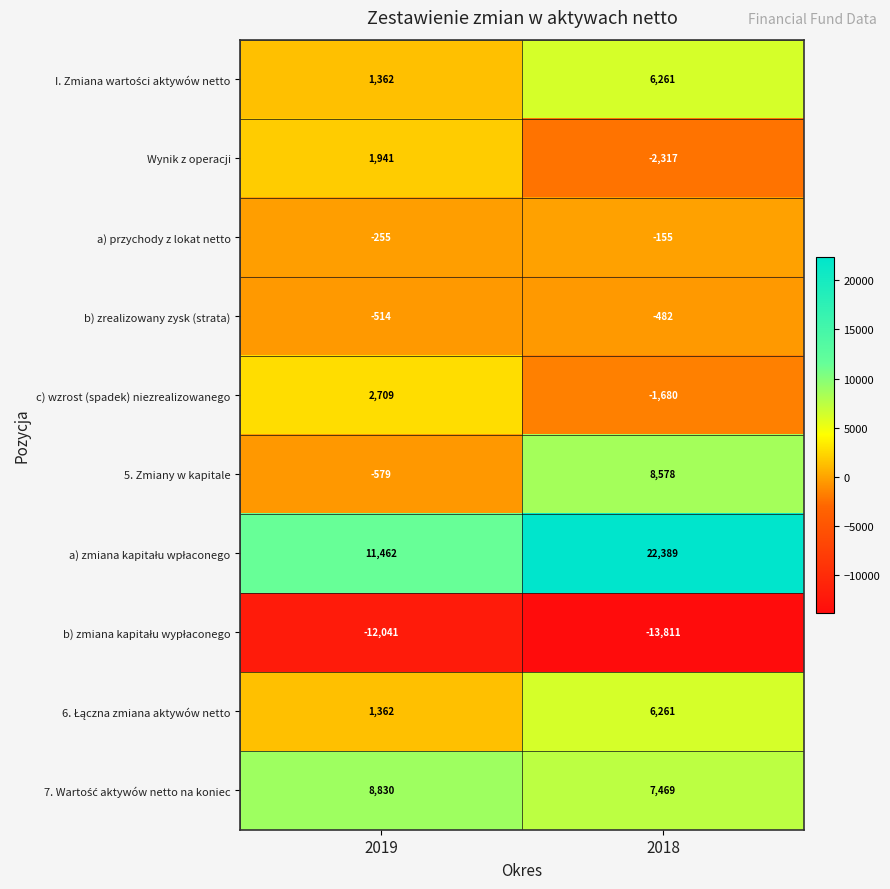

At which label is b) zrealizowany zysk (strata) closest to -498?

2019